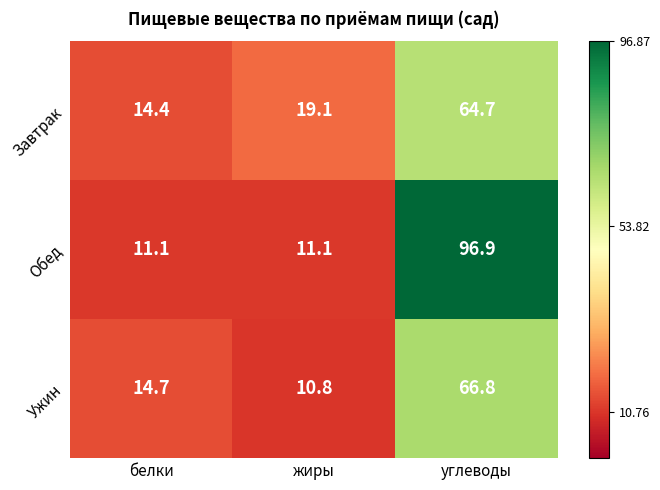

Read the Ужин value at белки.

14.7